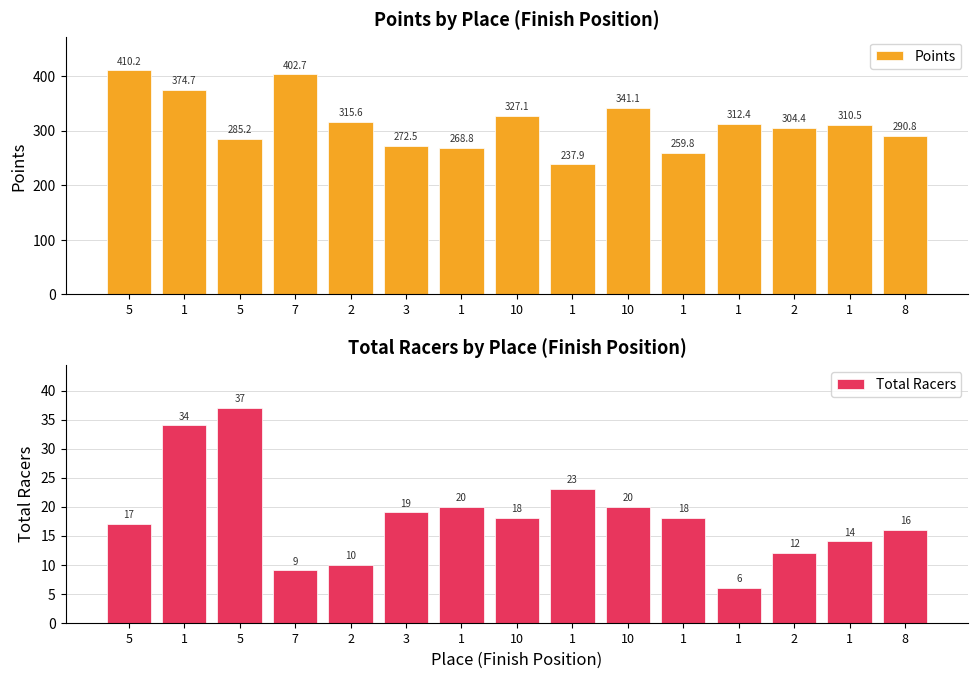

What is the difference between the highest and lowest values at 5?

393.2